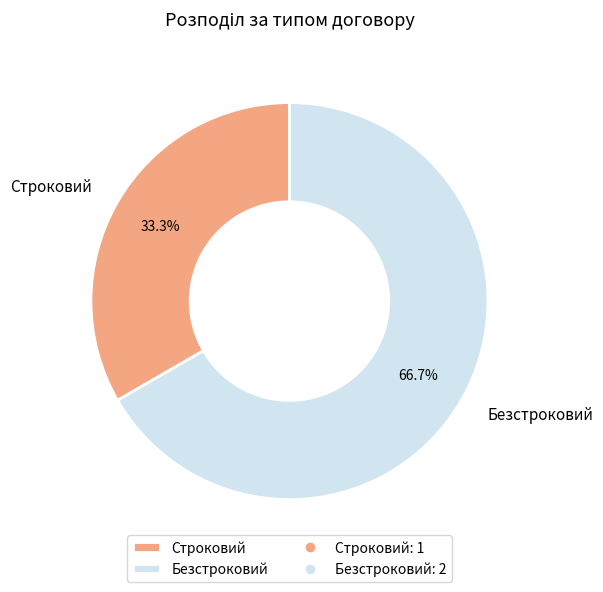

How many segments does this pie chart have?

2